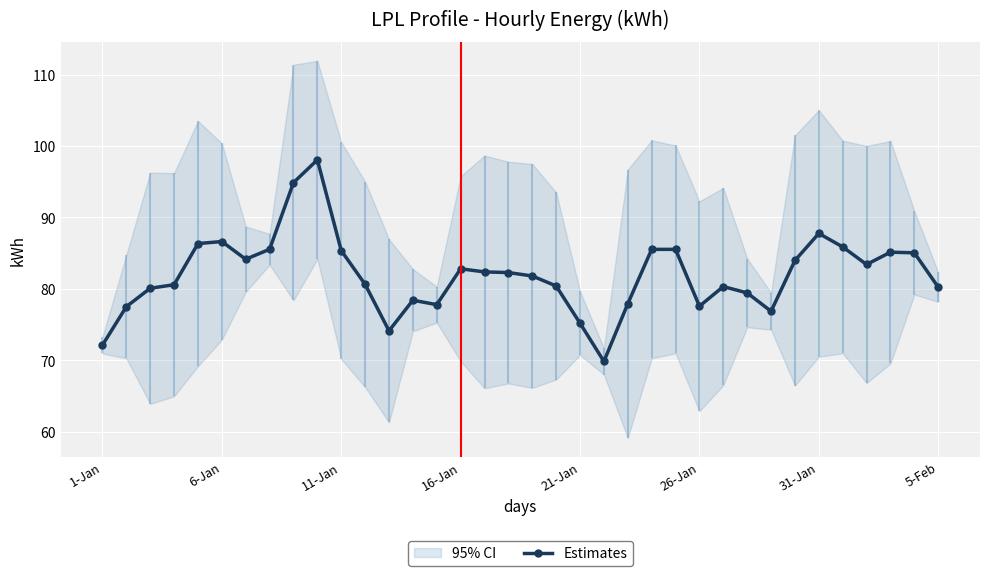

What is the label of the 5th point from the right?

31